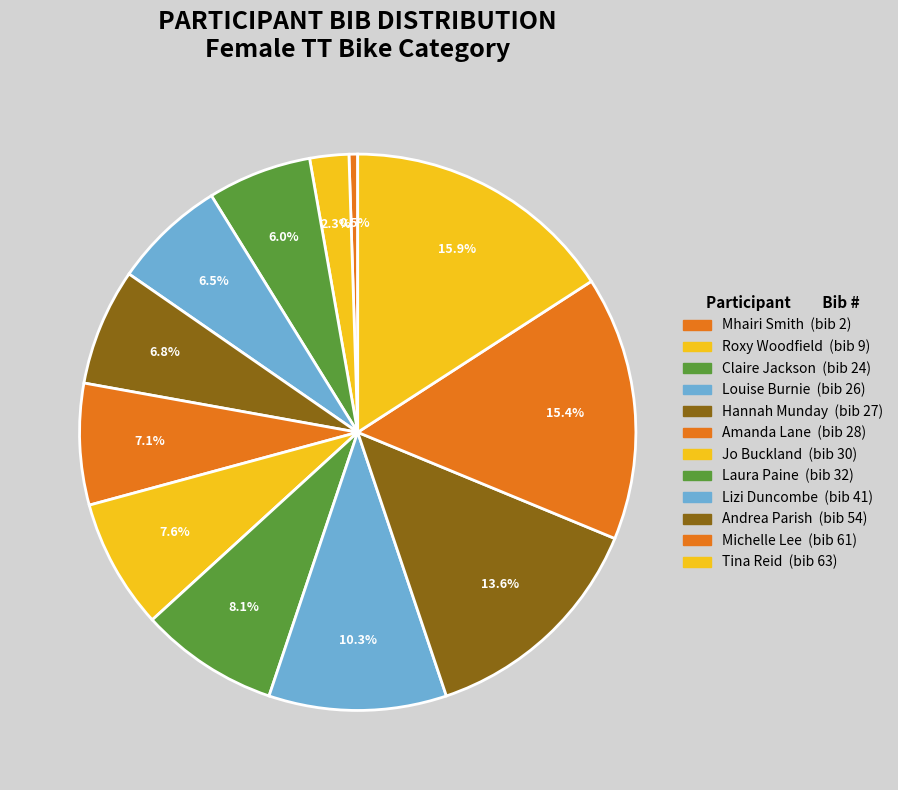

How many slices are in this pie chart?

12